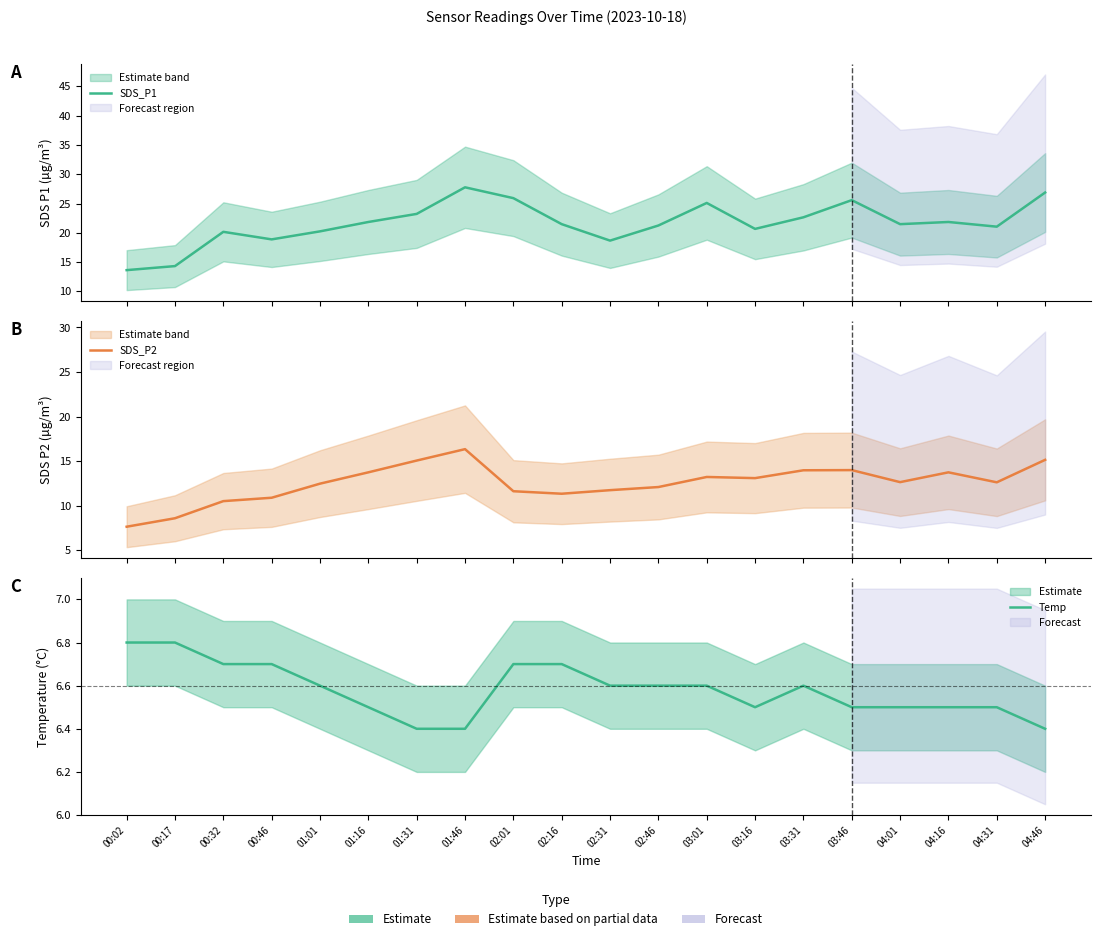

Reading right to left, transcribe all the data shown in this chart.

SDS_P1: 04:46=26.9	04:31=21.1	04:16=21.9	04:01=21.5	03:46=25.6	03:31=22.6	03:16=20.7	03:01=25.1	02:46=21.2	02:31=18.7	02:16=21.5	02:01=25.9	01:46=27.8	01:31=23.2	01:16=21.9	01:01=20.2	00:46=18.9	00:32=20.2	00:17=14.3	00:02=13.6
SDS_P2: 04:46=15.2	04:31=12.6	04:16=13.8	04:01=12.7	03:46=14.0	03:31=14.0	03:16=13.1	03:01=13.2	02:46=12.1	02:31=11.8	02:16=11.3	02:01=11.6	01:46=16.4	01:31=15.1	01:16=13.8	01:01=12.5	00:46=10.9	00:32=10.5	00:17=8.6	00:02=7.7
Temp: 04:46=6.4	04:31=6.5	04:16=6.5	04:01=6.5	03:46=6.5	03:31=6.6	03:16=6.5	03:01=6.6	02:46=6.6	02:31=6.6	02:16=6.7	02:01=6.7	01:46=6.4	01:31=6.4	01:16=6.5	01:01=6.6	00:46=6.7	00:32=6.7	00:17=6.8	00:02=6.8